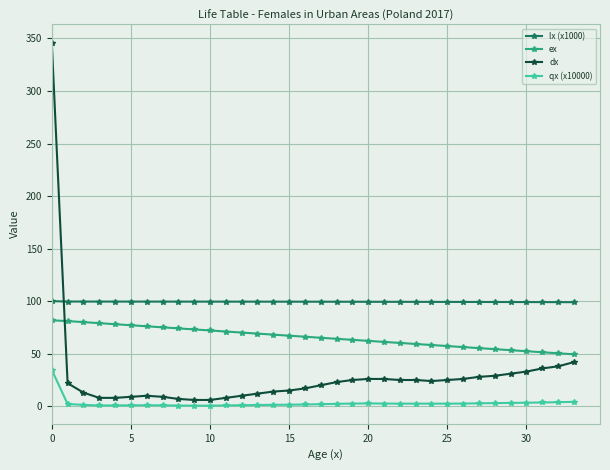

What is the value of the lx (x1000) point at the 3rd from the left?

99.6